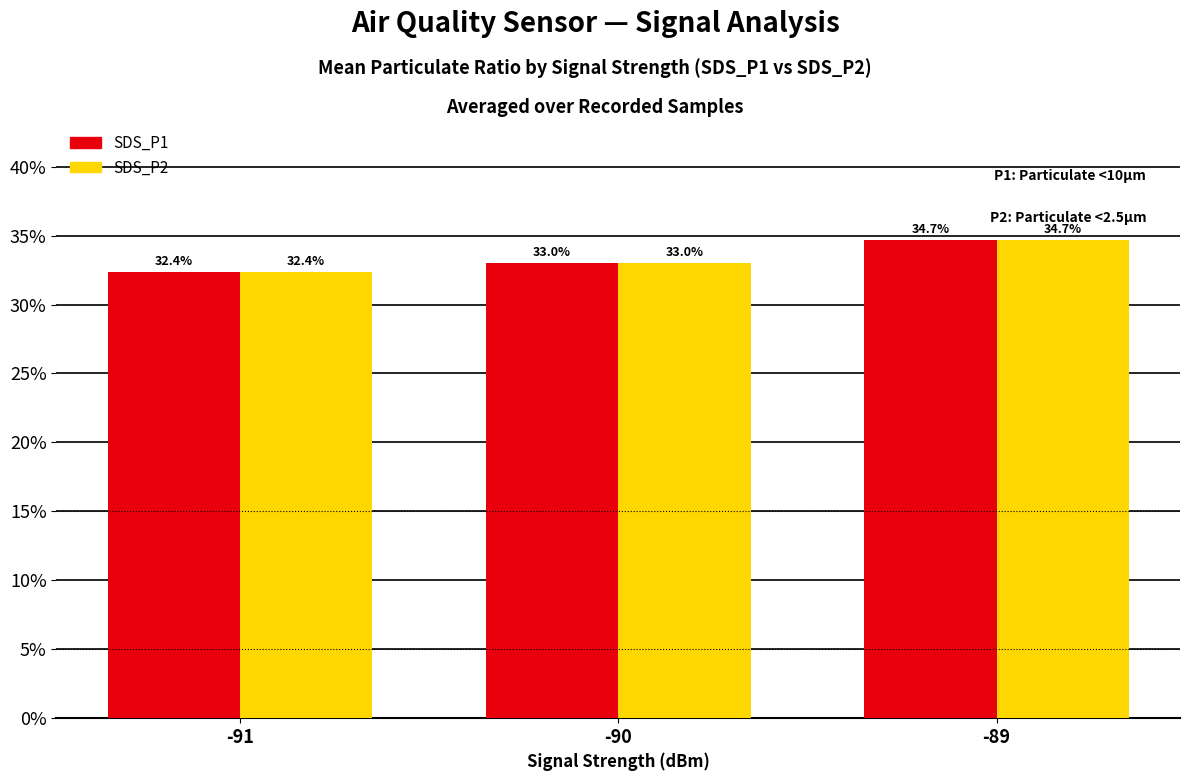

Reading left to right, list all the values displayed in this chart.

SDS_P1: -91=32.4	-90=33.0	-89=34.7
SDS_P2: -91=32.4	-90=33.0	-89=34.7